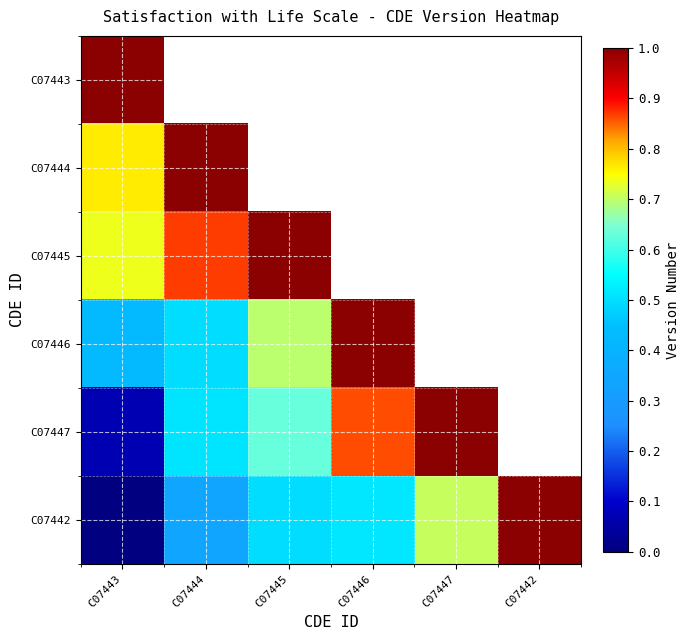

List the labels in order of C07443 value, smallest first.

C07443, C07444, C07445, C07446, C07447, C07442